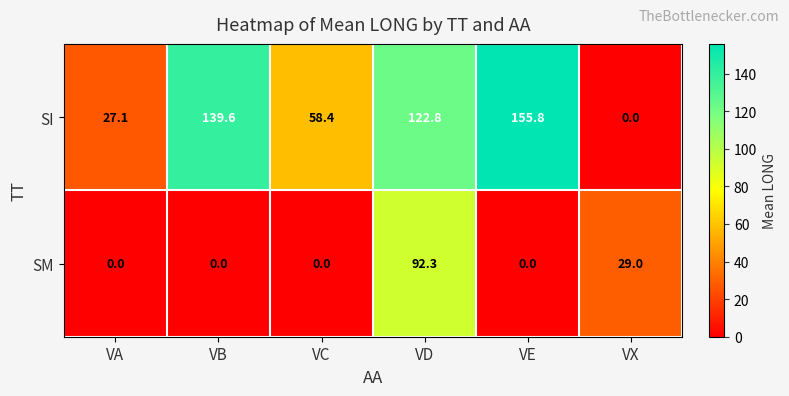

What is the total value across all series at VA?

27.1